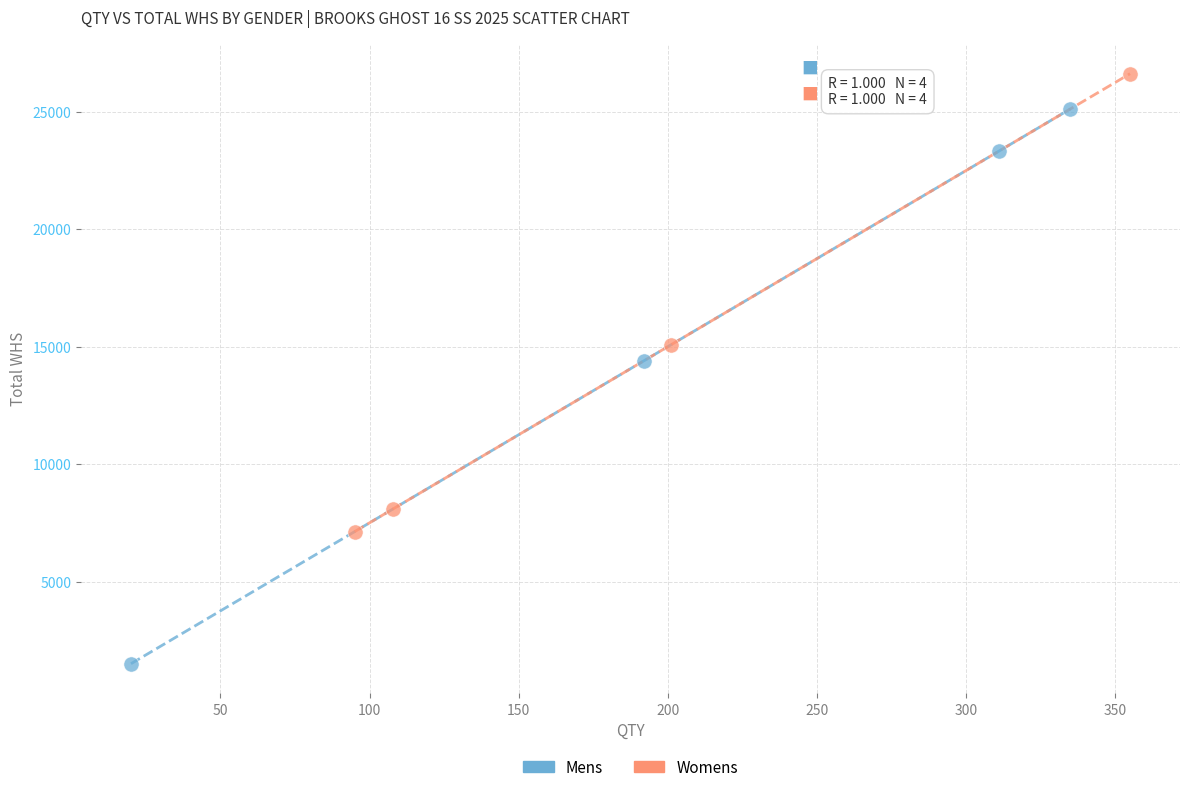

Which series contains the highest Y value?

Womens